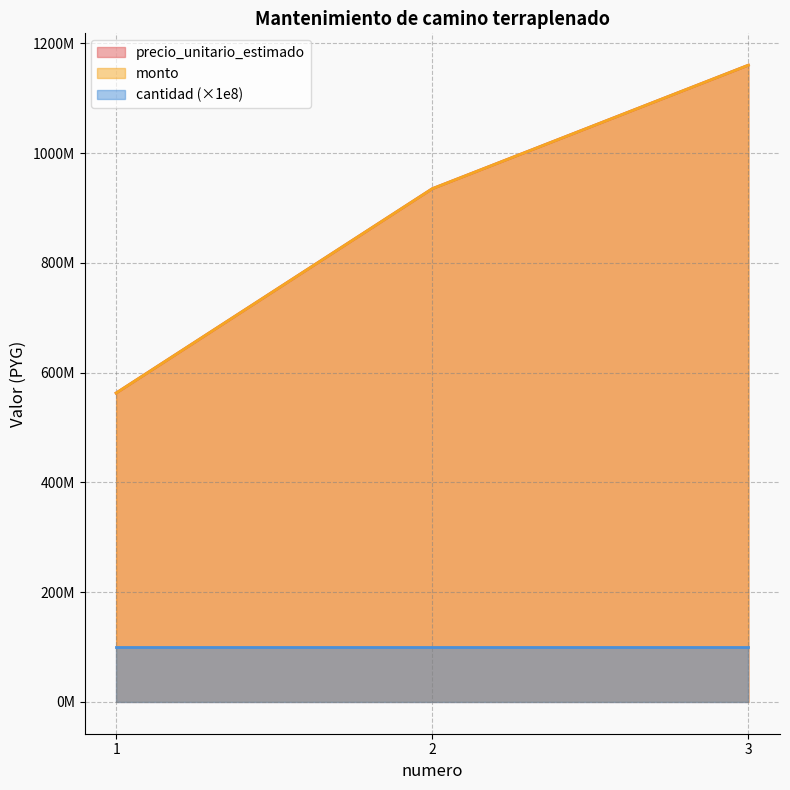

How many values in the precio_unitario_estimado series exceed 935264016?

1